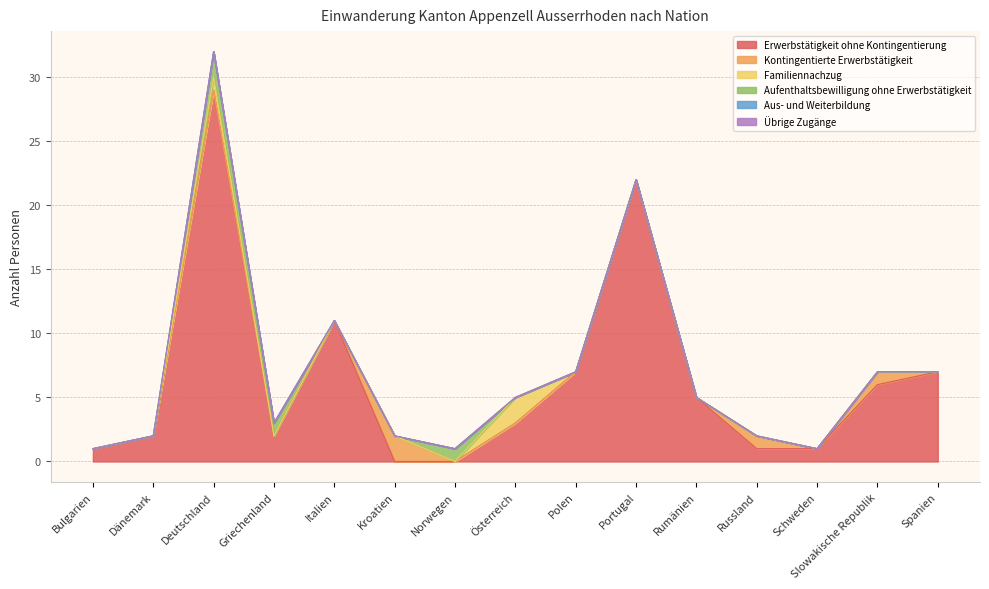

At Österreich, list the series in order from largest to smallest.

Erwerbstätigkeit ohne Kontingentierung, Familiennachzug, Kontingentierte Erwerbstätigkeit, Aufenthaltsbewilligung ohne Erwerbstätigkeit, Aus- und Weiterbildung, Übrige Zugänge